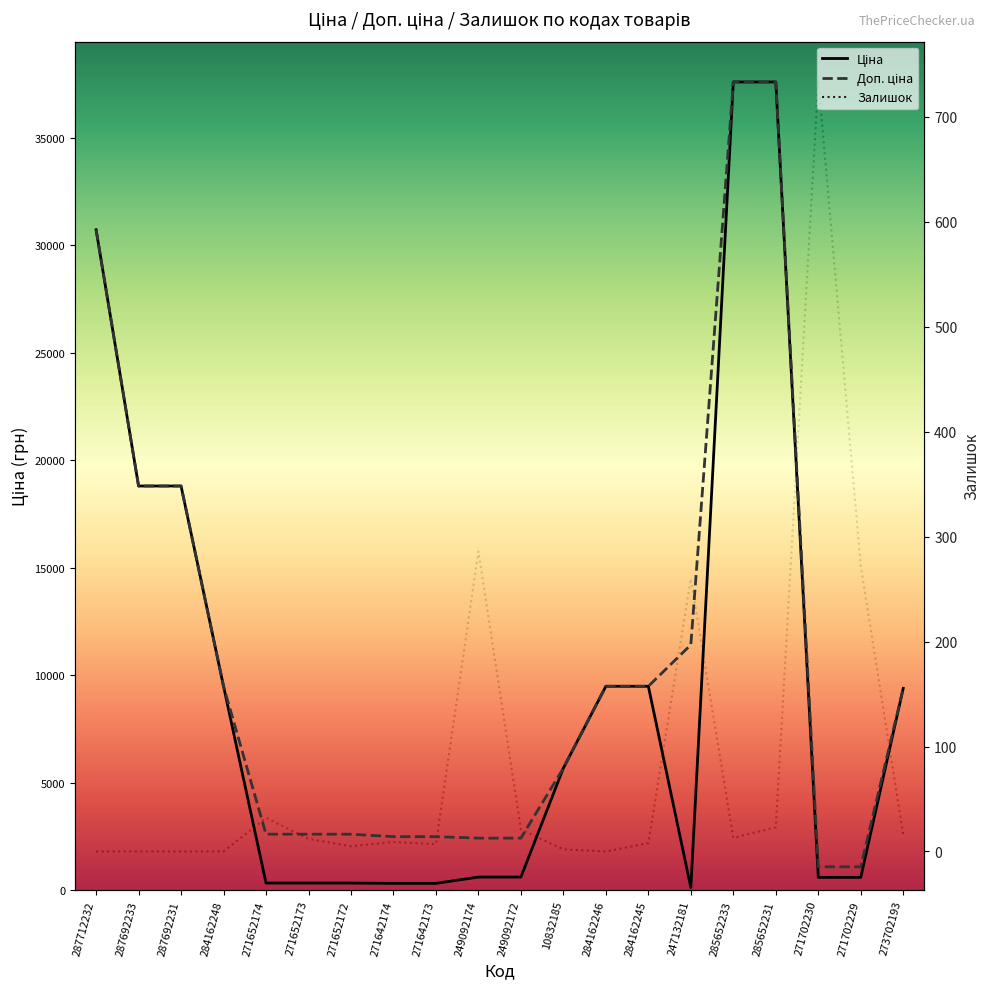

True or false: Залишок and Ціна cross at least once.

True